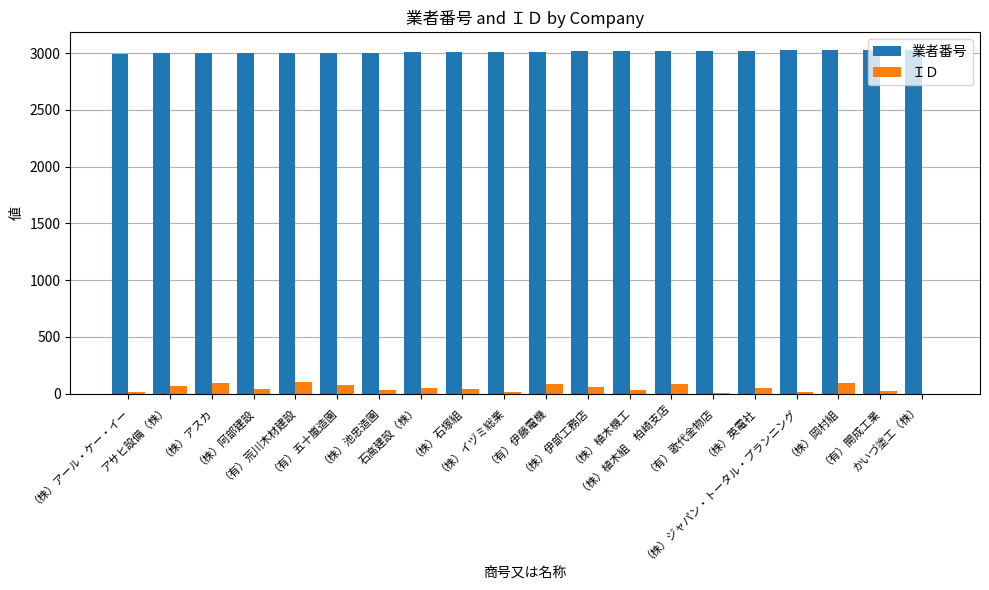

The ＩＤ series shows 22 at （有）開成工業. True or false?

True